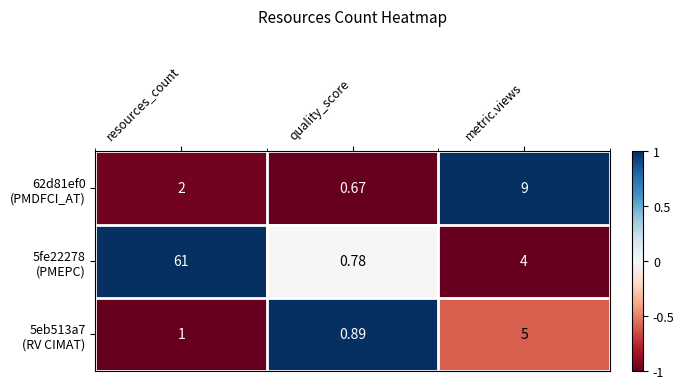

At which category is the sum across all series the highest?

resources_count